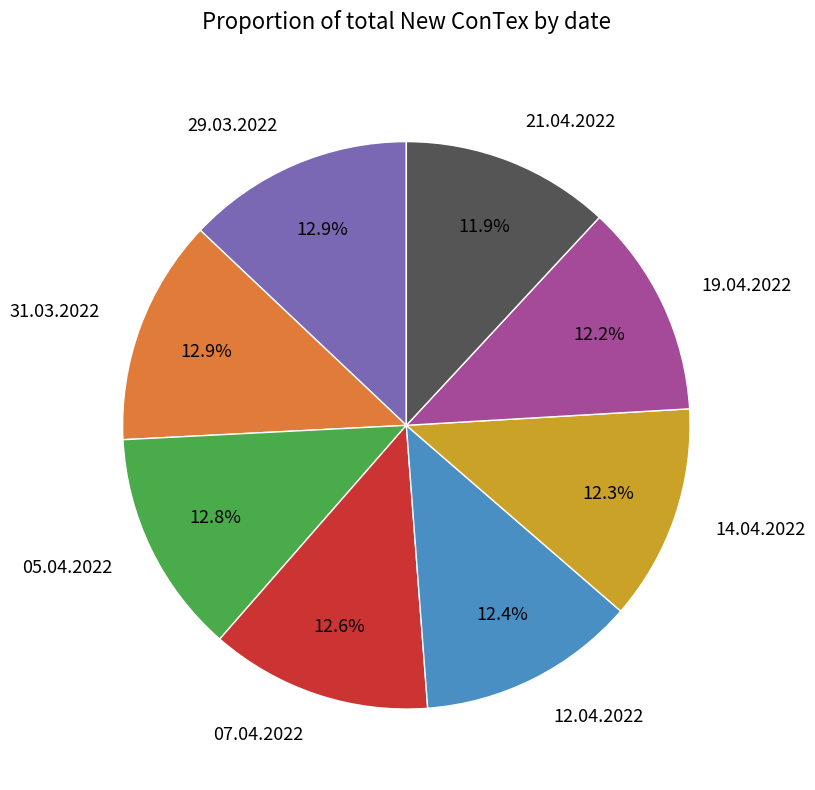

Combined, do 07.04.2022 and 14.04.2022 account for over 50%?

No